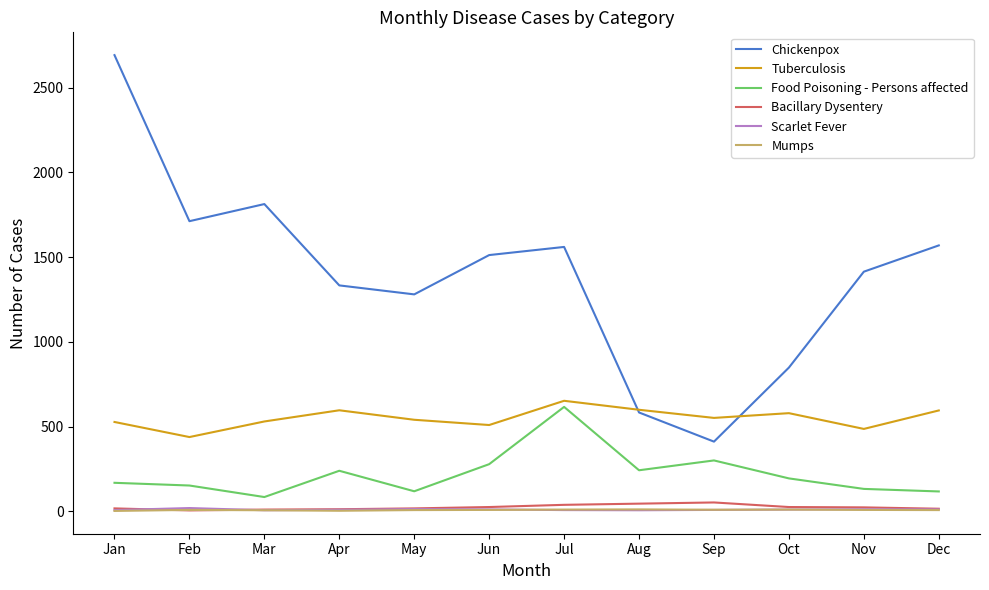

True or false: Scarlet Fever has more than 1 interior local peaks.

True